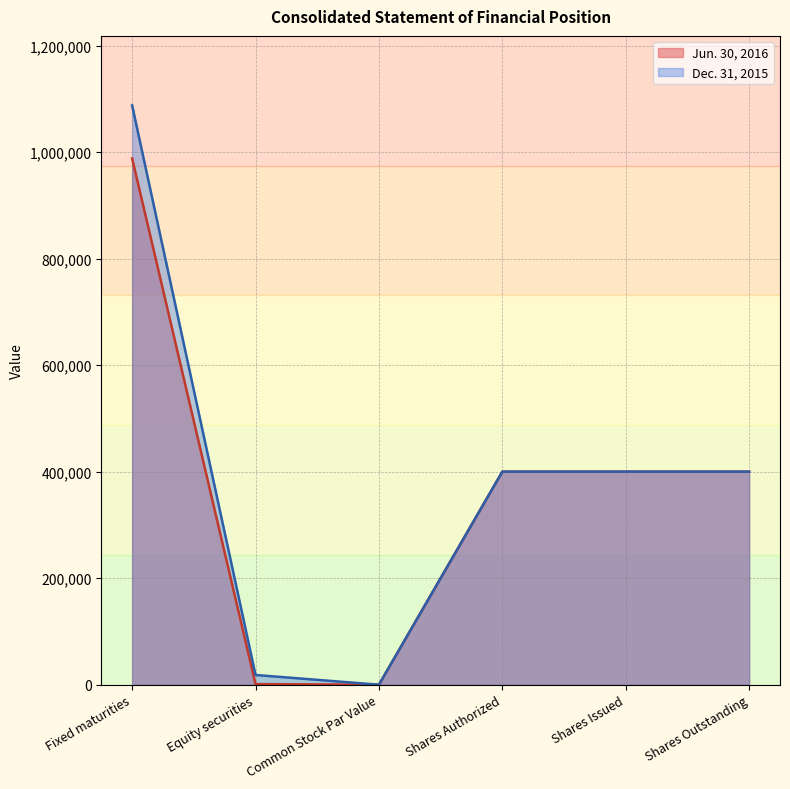

Which category has the lowest value in the Dec. 31, 2015 series?

Common Stock Par Value